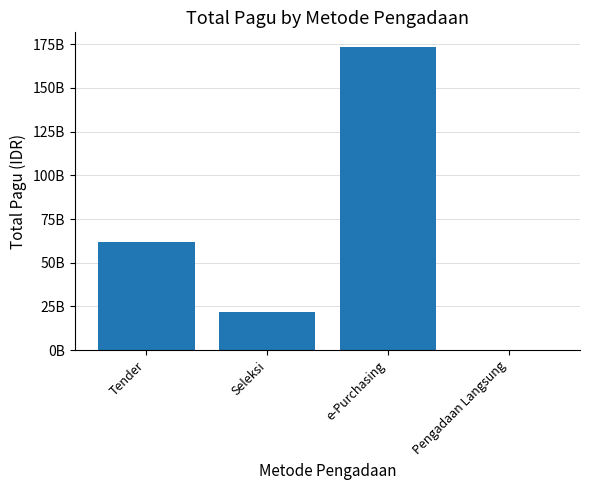

What value does the data have at Seleksi, to the nearest 10?

21645949350